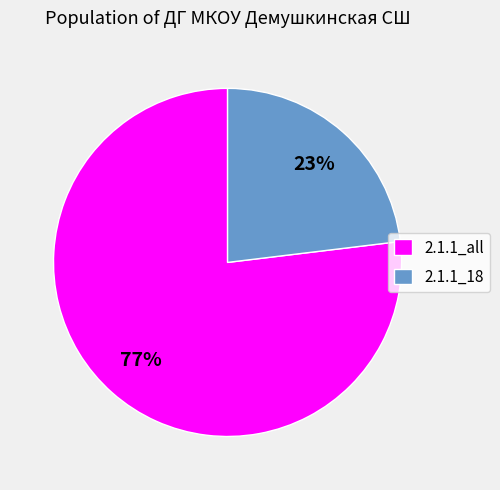

What percentage is the 2.1.1_18 slice, to the nearest percent?

23%